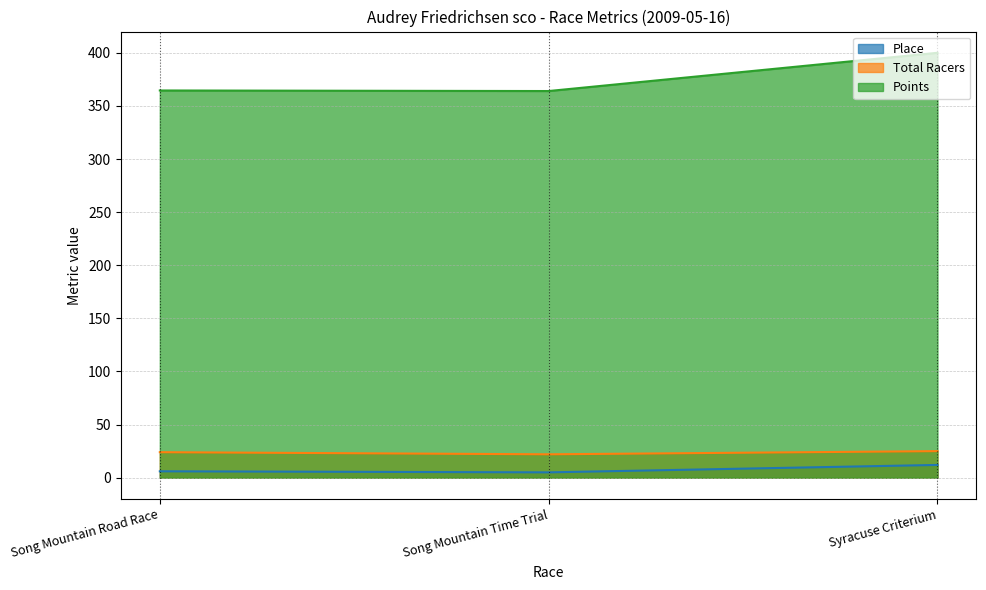

Is the value of Points at Song Mountain Time Trial greater than the value of Place at Syracuse Criterium?

Yes